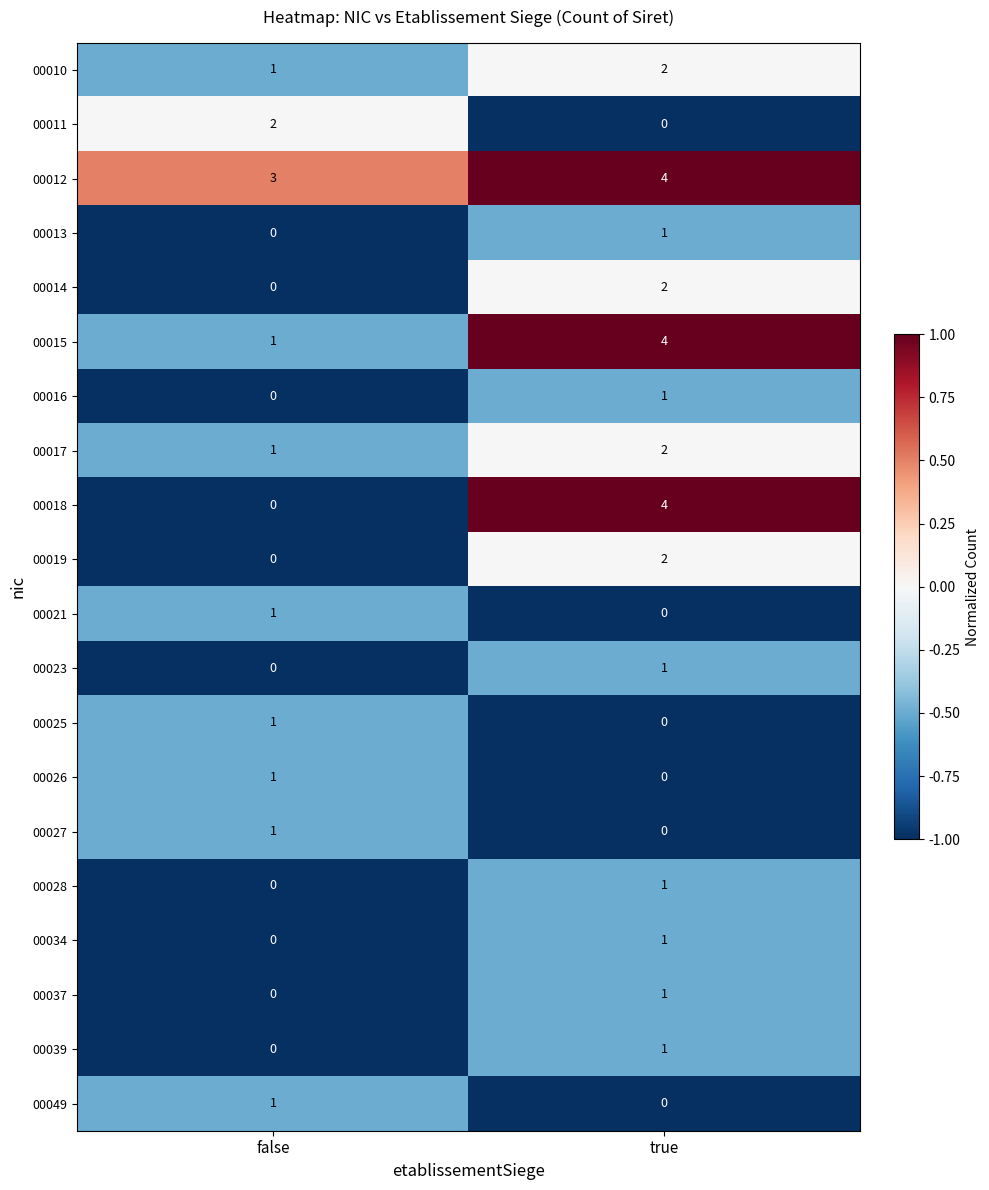

The 00027 series shows 0 at true. True or false?

True